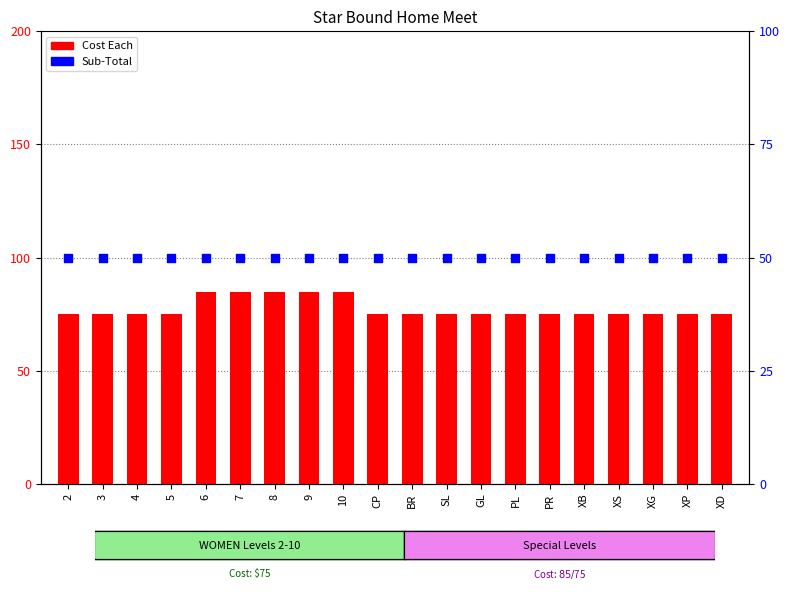

Which series has the largest total across all categories?

Cost Each